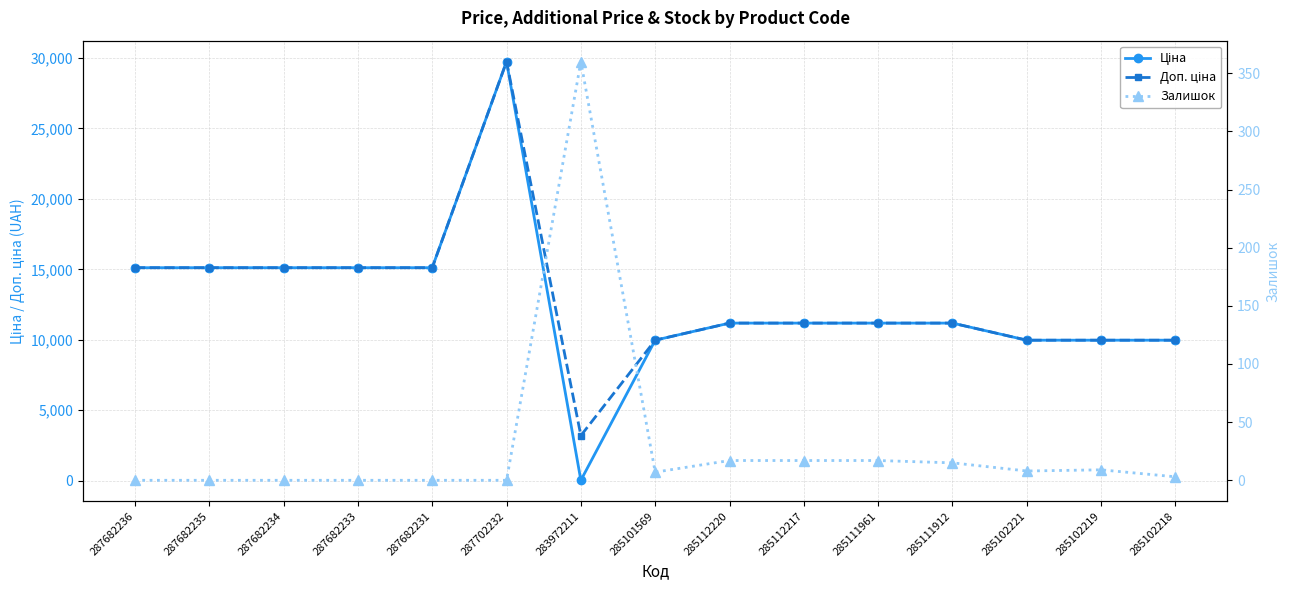

Reading left to right, transcribe all the data shown in this chart.

Ціна: 287682236=15120.0	287682235=15120.0	287682234=15120.0	287682233=15120.0	287682231=15120.0	287702232=29747.2	283972211=32.0	285101569=9975.0	285112220=11188.2	285112217=11188.2	285111961=11188.2	285111912=11188.2	285102221=9975.0	285102219=9975.0	285102218=9975.0
Доп. ціна: 287682236=15120.0	287682235=15120.0	287682234=15120.0	287682233=15120.0	287682231=15120.0	287702232=29747.2	283972211=3205.0	285101569=9975.0	285112220=11188.2	285112217=11188.2	285111961=11188.2	285111912=11188.2	285102221=9975.0	285102219=9975.0	285102218=9975.0
Залишок: 287682236=0.0	287682235=0.0	287682234=0.0	287682233=0.0	287682231=0.0	287702232=0.0	283972211=360.0	285101569=7.0	285112220=17.0	285112217=17.0	285111961=17.0	285111912=15.0	285102221=8.0	285102219=9.0	285102218=3.0